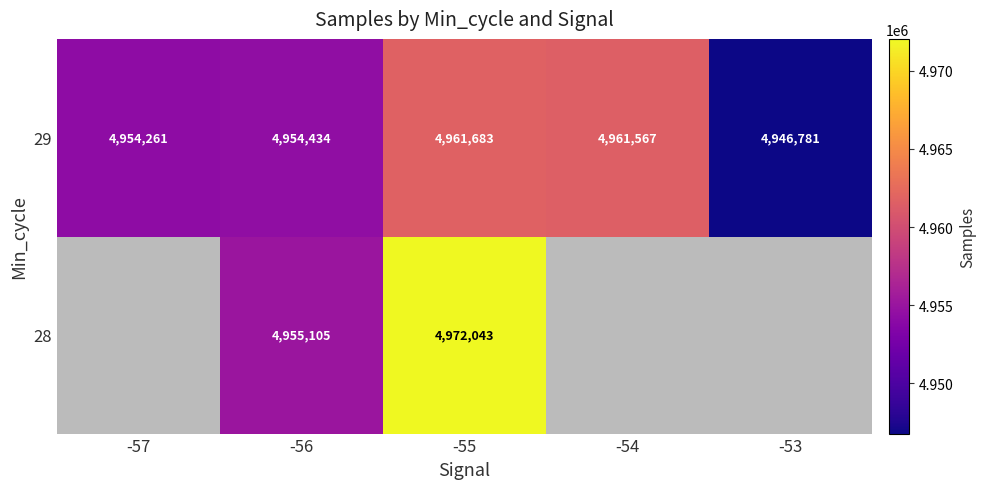

The 28 series shows 2629562 at -56. True or false?

False